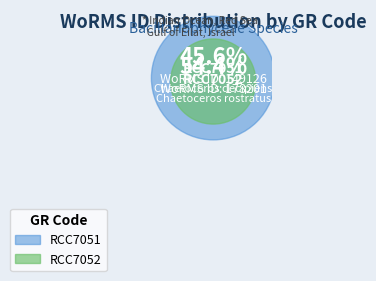

Which category has the smallest portion of the pie?

RCC7051